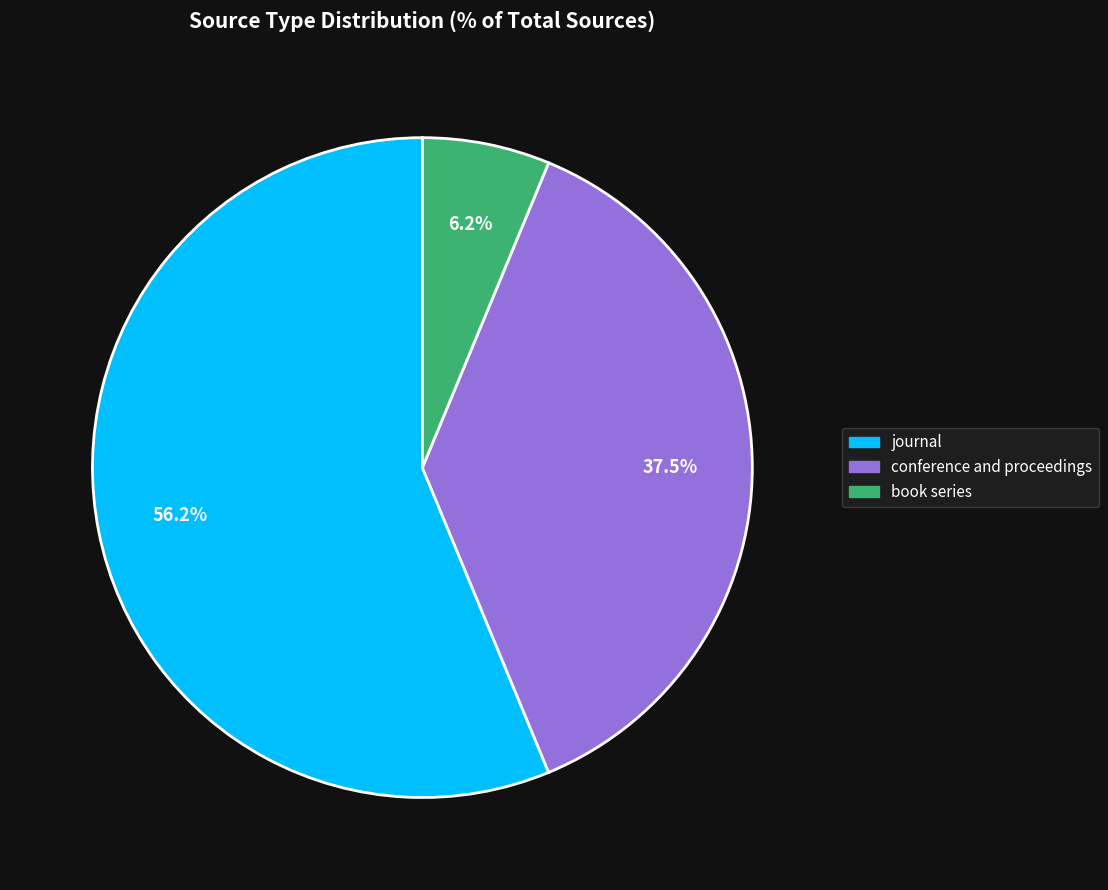

Which category has the biggest portion of the pie?

journal